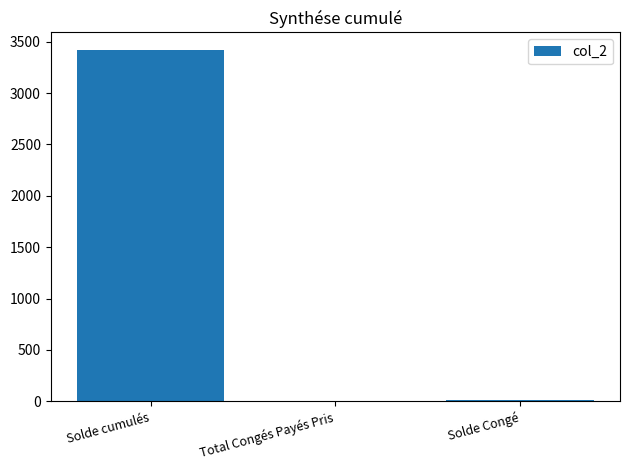

What is the sum of the values at Solde cumulés and Solde Congé?

3435.0